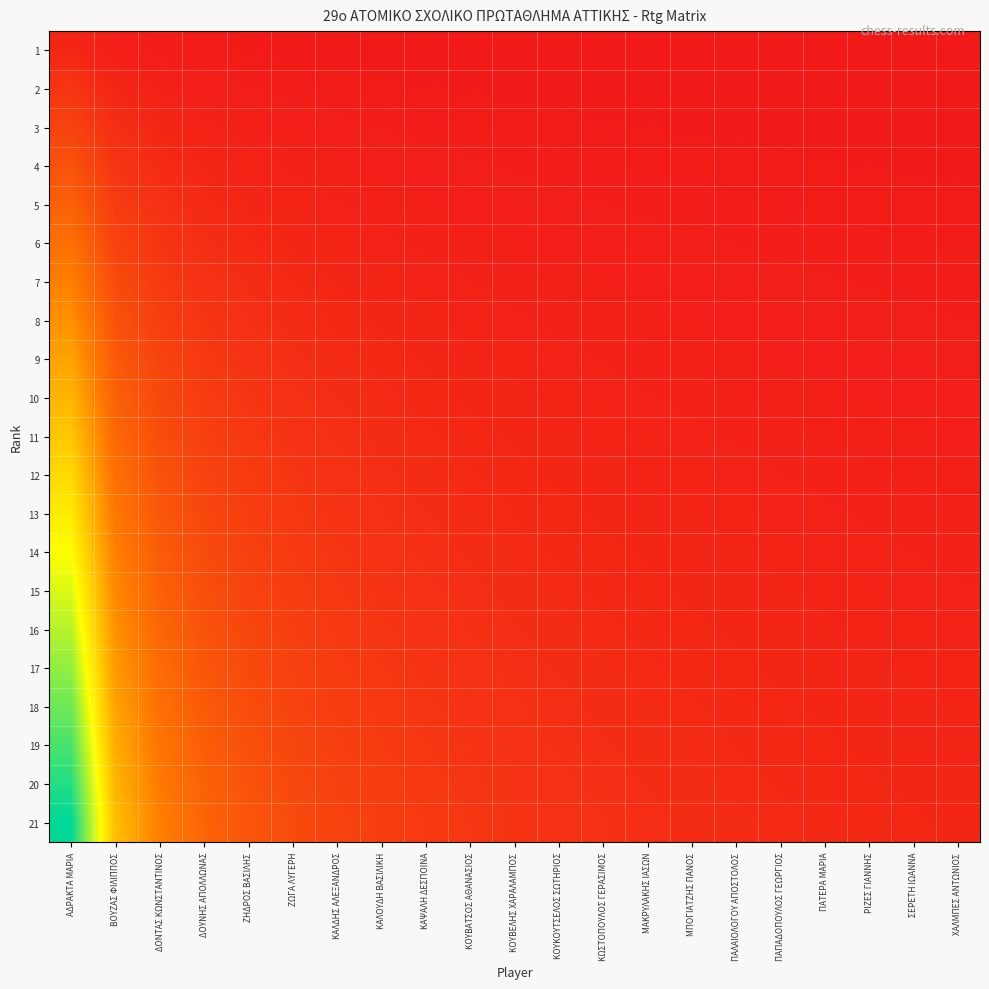

What is the total value across all series at ΖΗΔΡΟΣ ΒΑΣΙΛΗΣ?

2.2